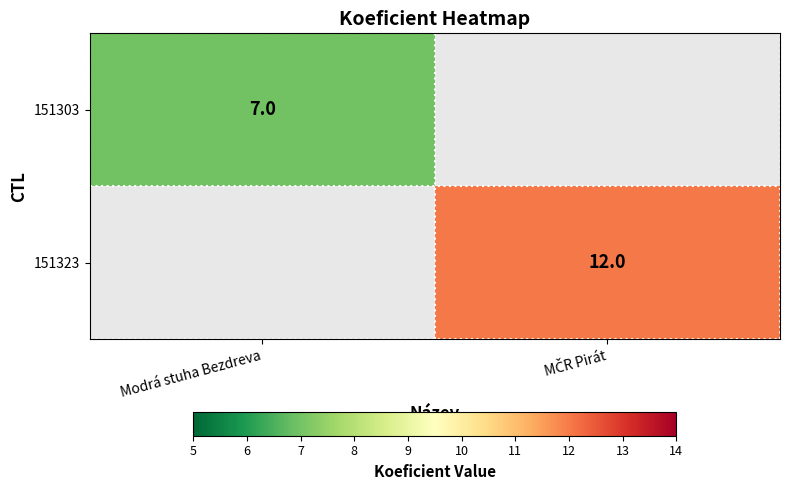

Is it true that 151303 equals 10 at Modrá stuha Bezdreva?

False